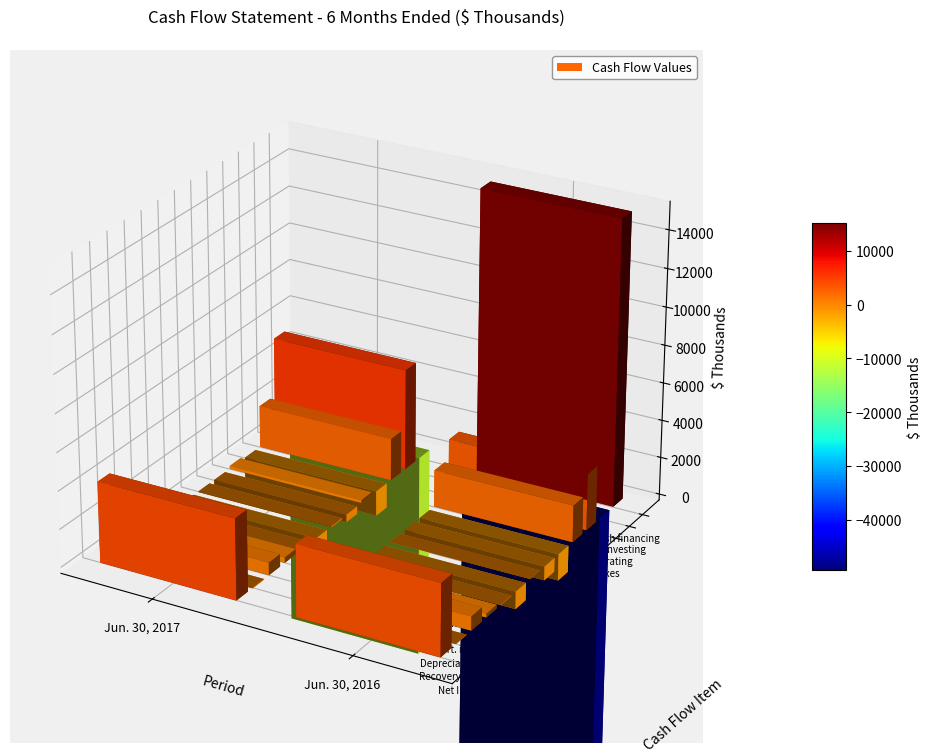

At 1, list the series in order from largest to smallest.

Net cash from financing, Net Income, Net cash from operating, Change in income taxes, Depreciation and amortization, Amortization of investment securities, Decrease in accrued interest payable, Recovery of provision for credit losses, Accretion of investment securities, Decrease in accounts payable, Increase in accrued interest receivable, Decrease in unearned fees, Net cash from investing